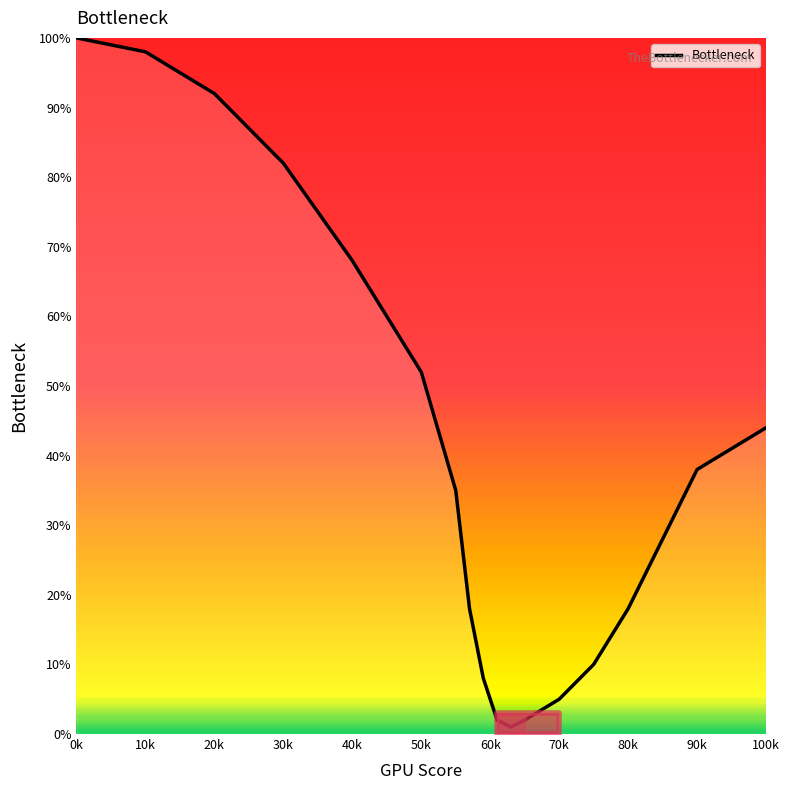

What is the greatest value displayed?

100